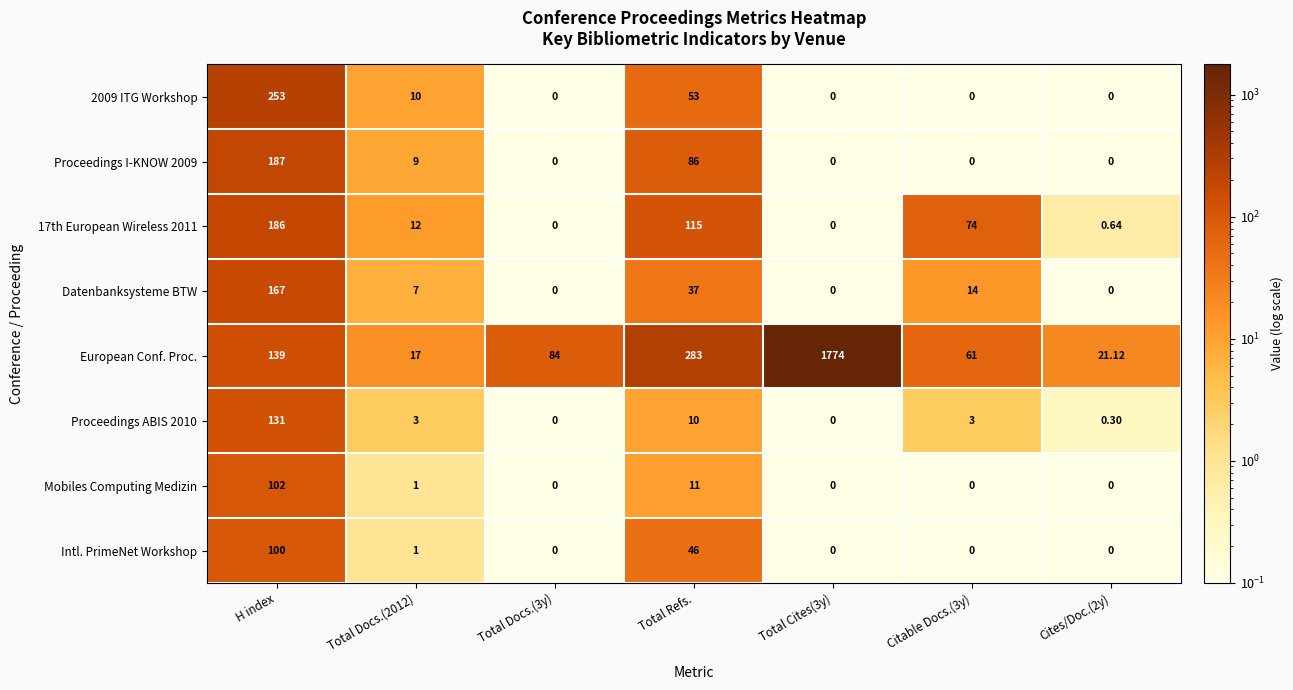

At which label does European Conf. Proc. first exceed 84?

H index